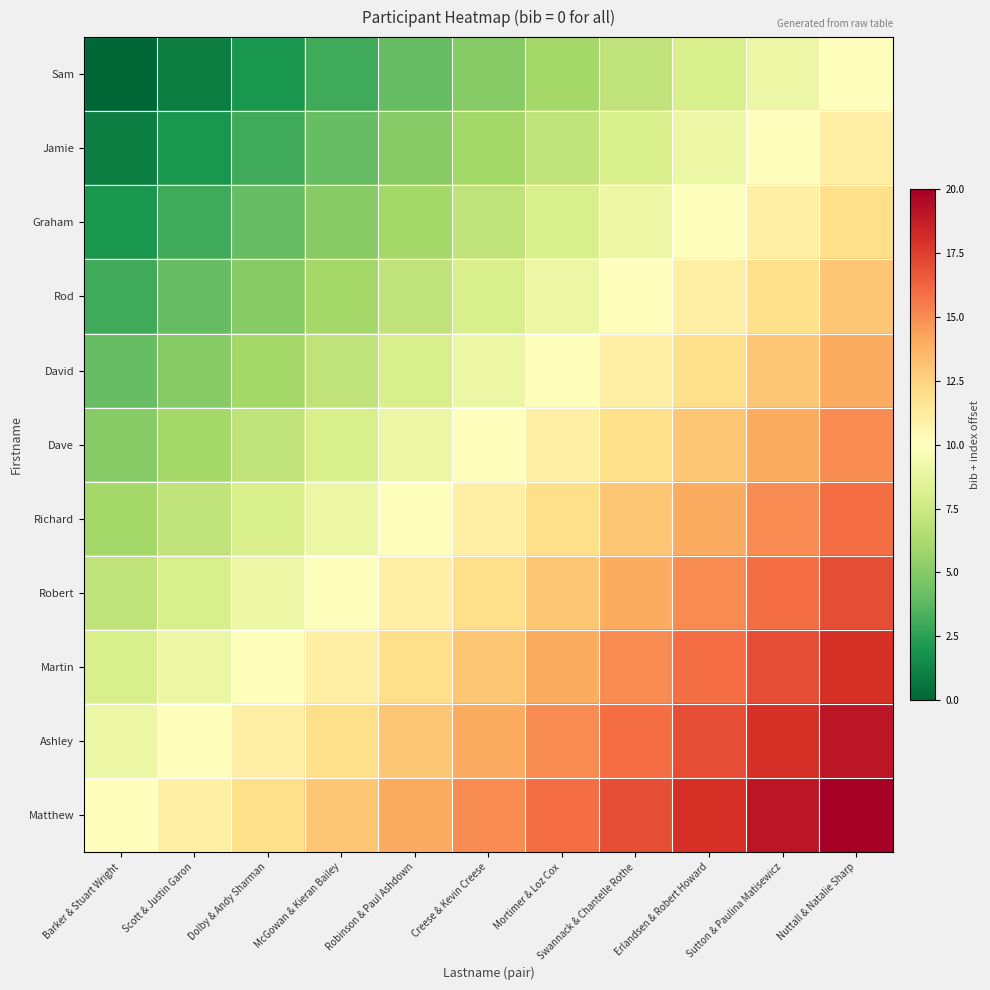

What is the difference between the highest and lowest values at Sutton & Paulina Matisewicz?

10